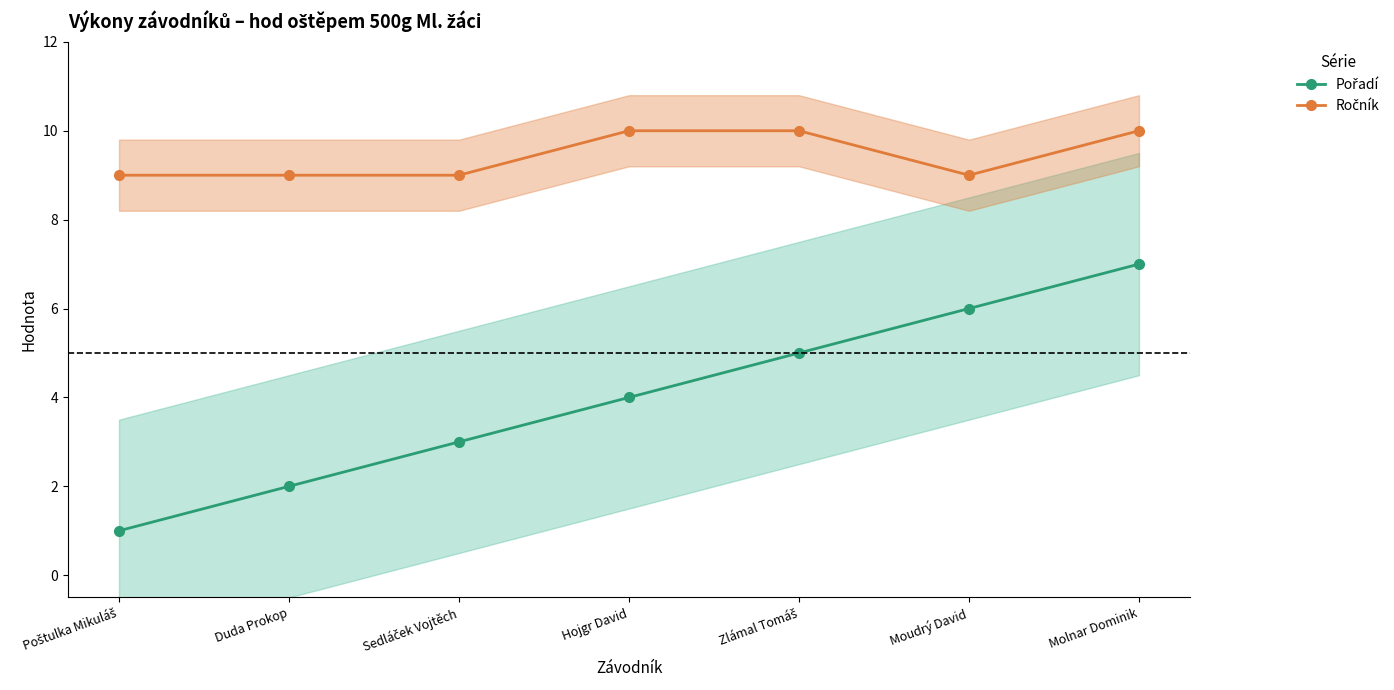

Is this an area chart (filled region under the line)?

No